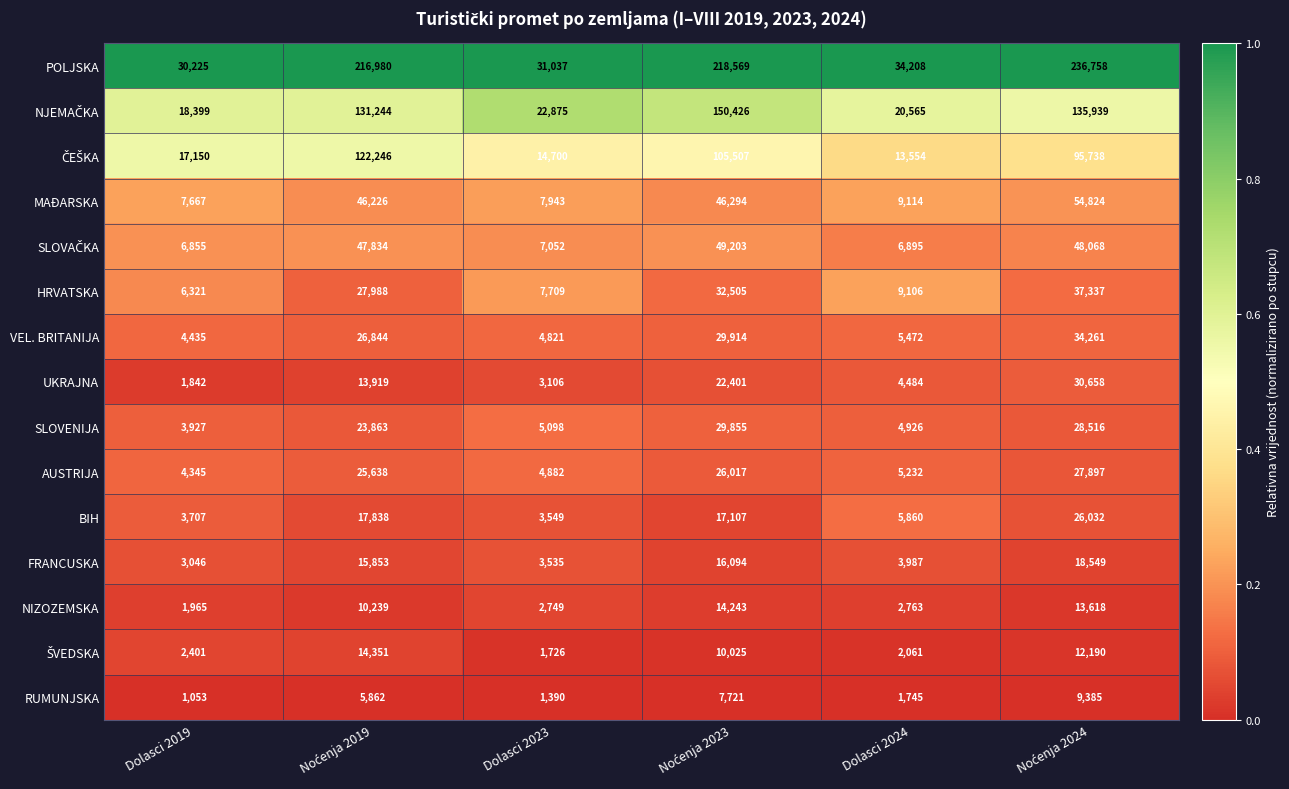

What is the total value across all series at Dolasci 2024?

129972